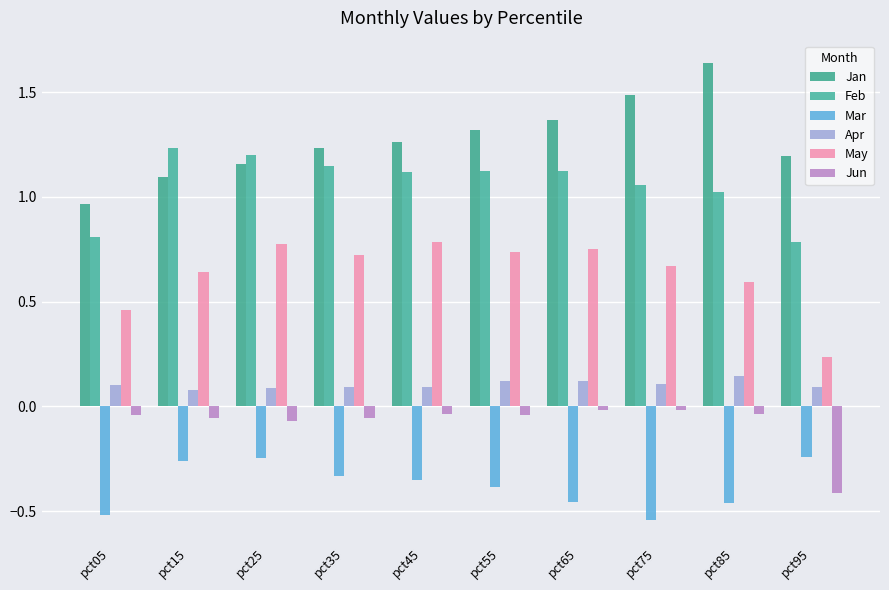

What is the sum of all Mar values?

-3.8